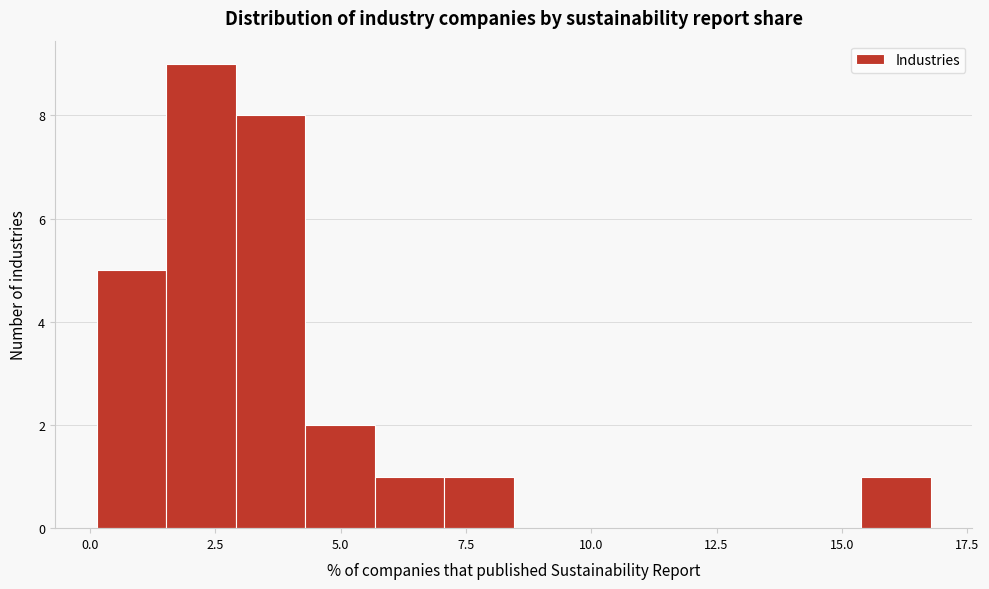

Around what value on the x-axis is the tallest bar? Give the approximate position of its centre, as read against the axis.

2.0